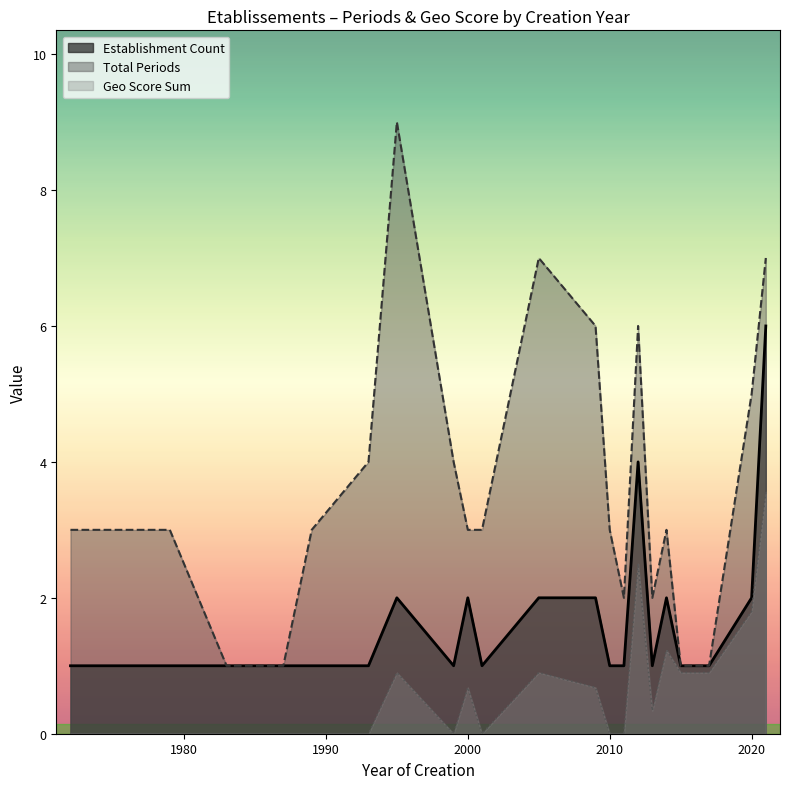

Which series has the widest spread of values?

Total Periods